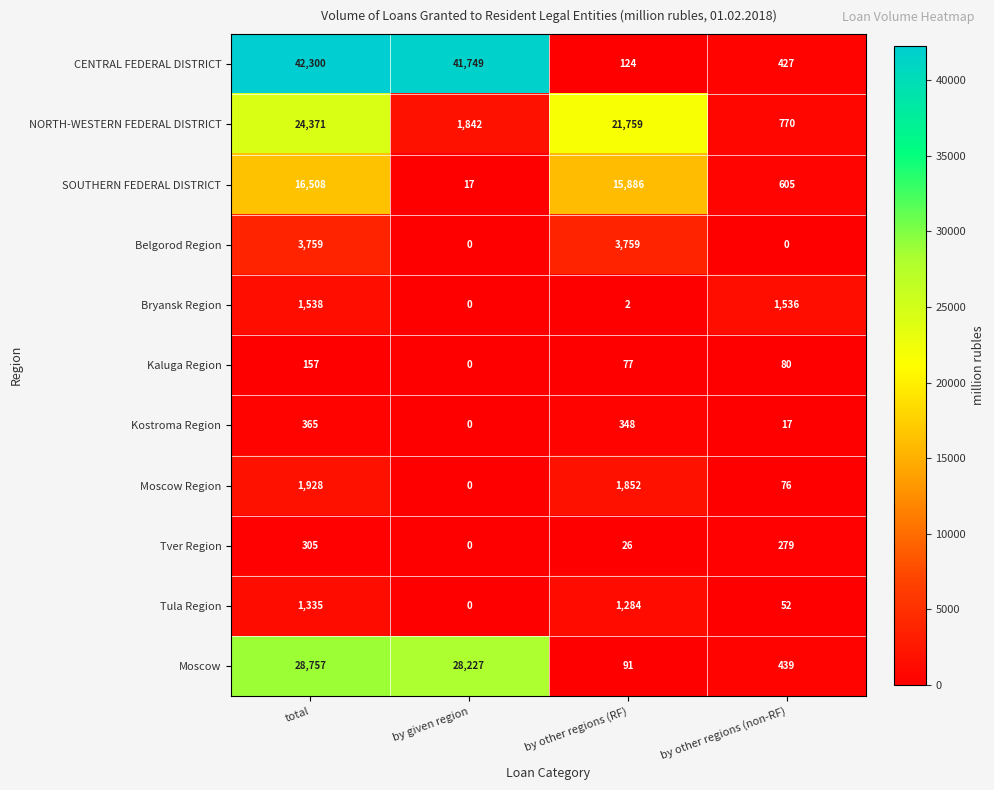

How many data points does each series have?

4